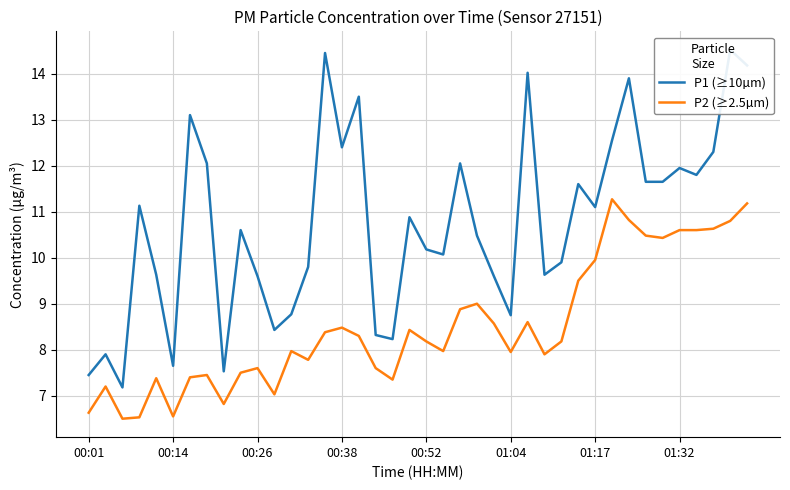

Is it true that P2 (≥2.5µm) equals 8.5 at 00:38?

True